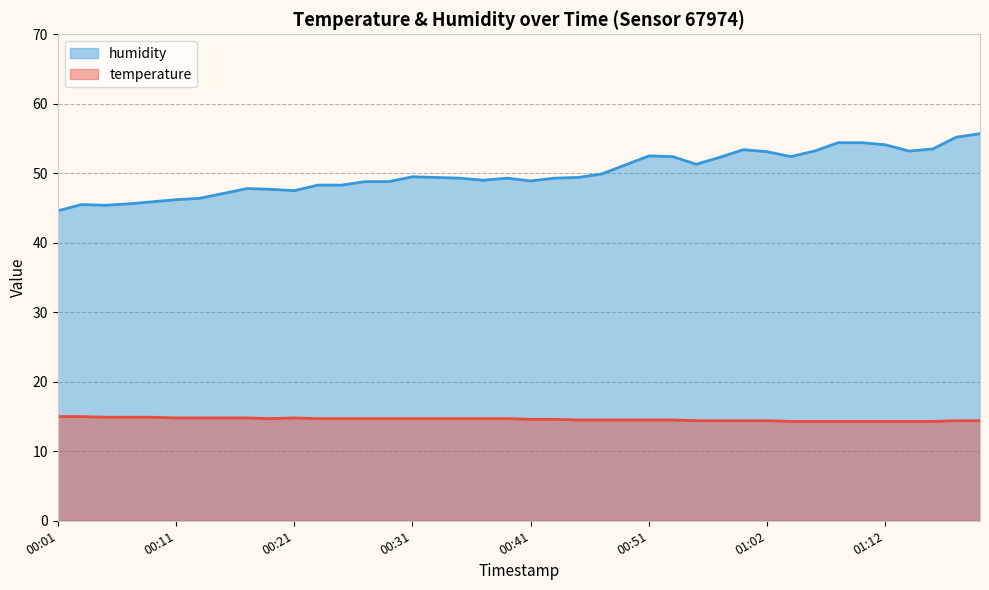

What is the difference between the maximum and second lowest values in the temperature series?

0.7